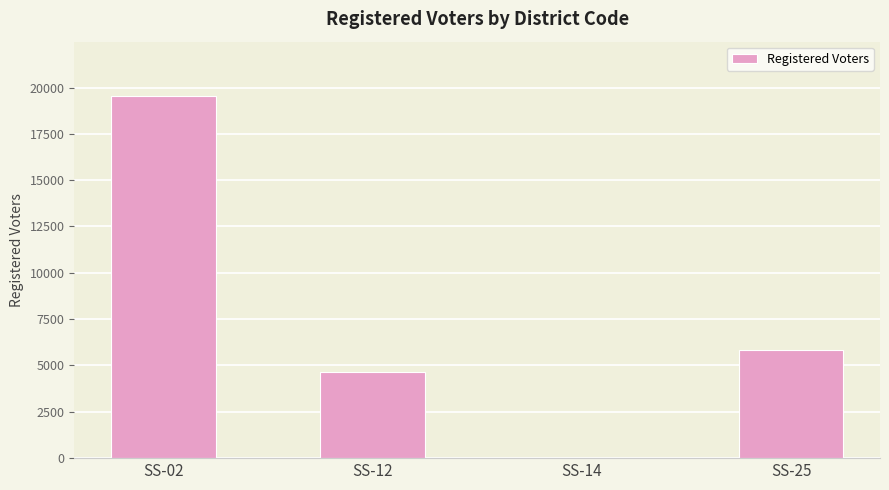

Are the bars grouped side by side (vs. stacked)?

No